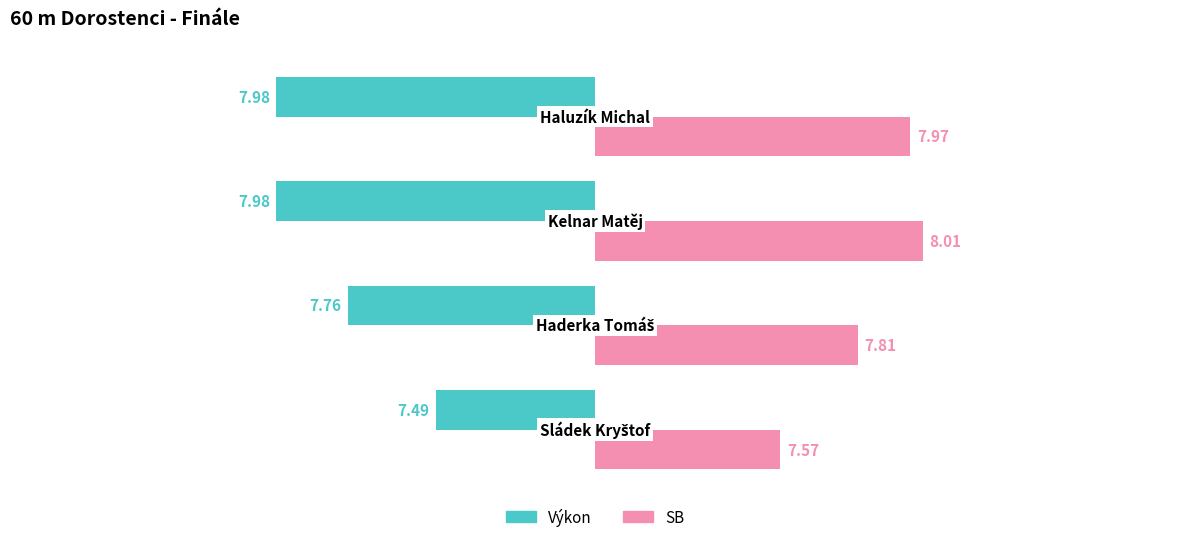

Rank the series by their maximum value, from lowest to highest.

Výkon, SB